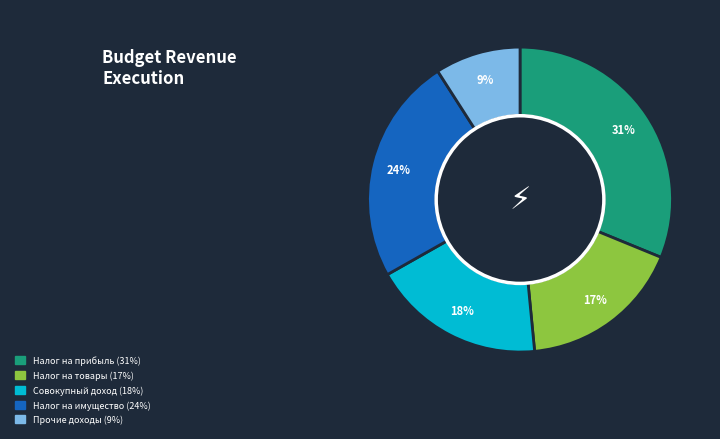

How many segments does this pie chart have?

5